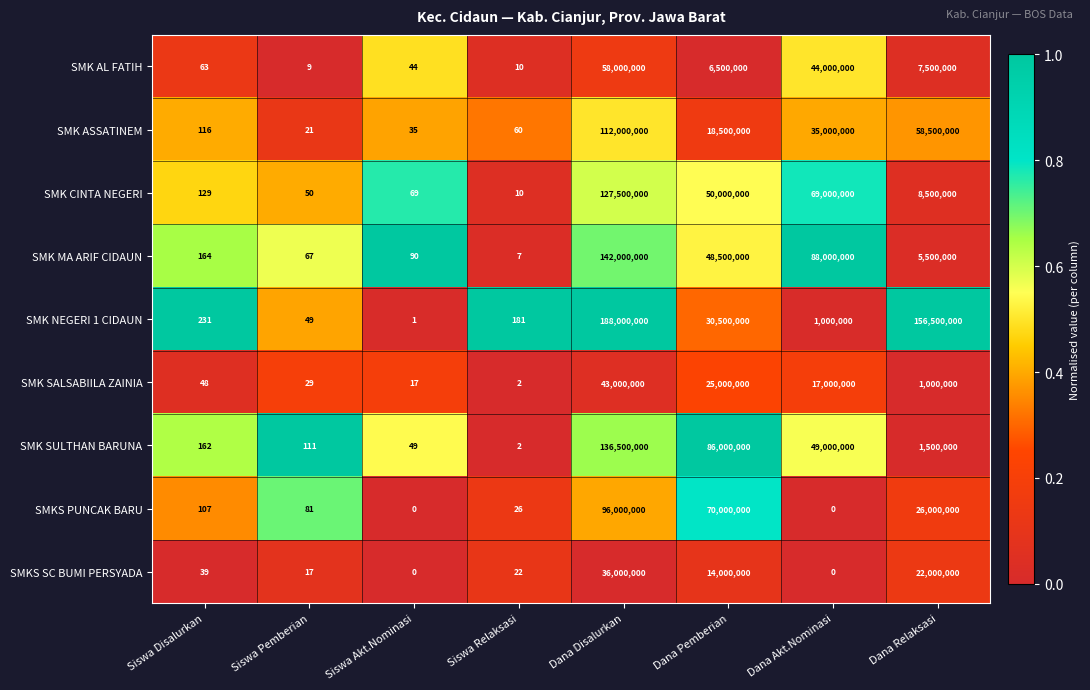

What is the difference between the maximum and minimum values in the SMK MA ARIF CIDAUN series?

141999993